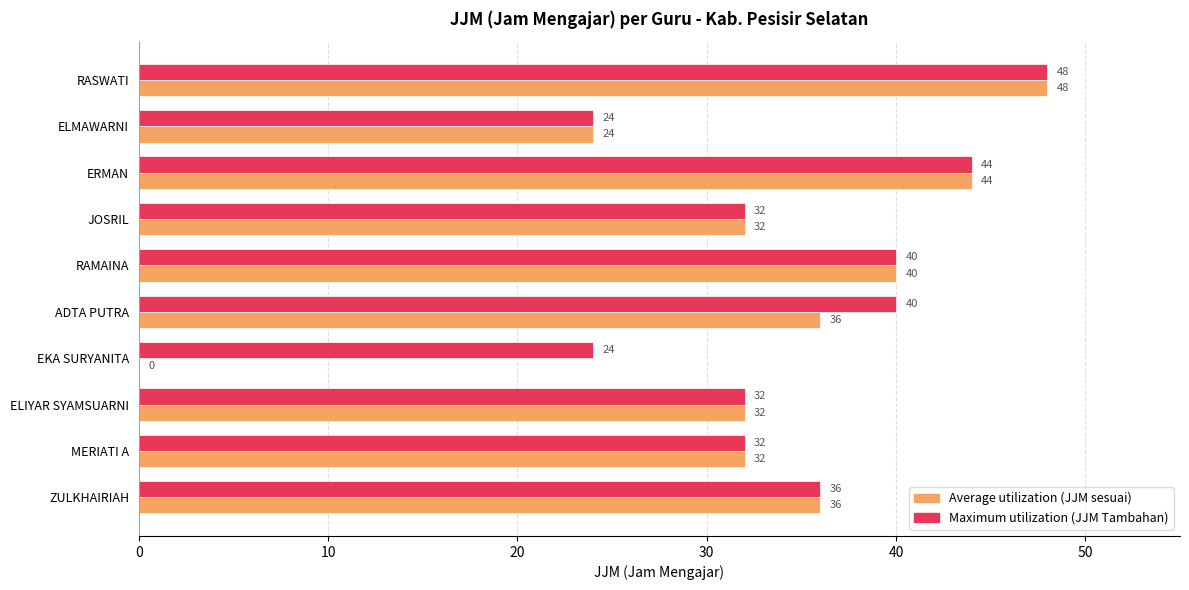

At which category is the sum across all series the highest?

RASWATI